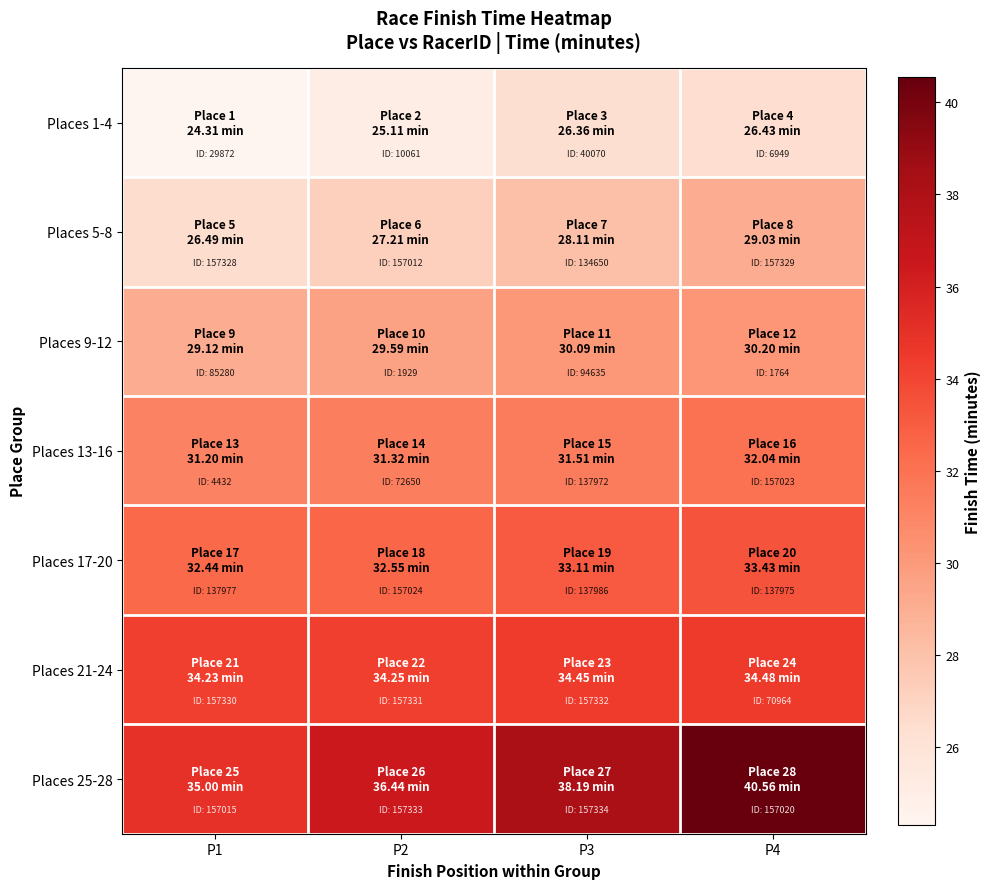

At how many categories does at least one series exceed 28?

4